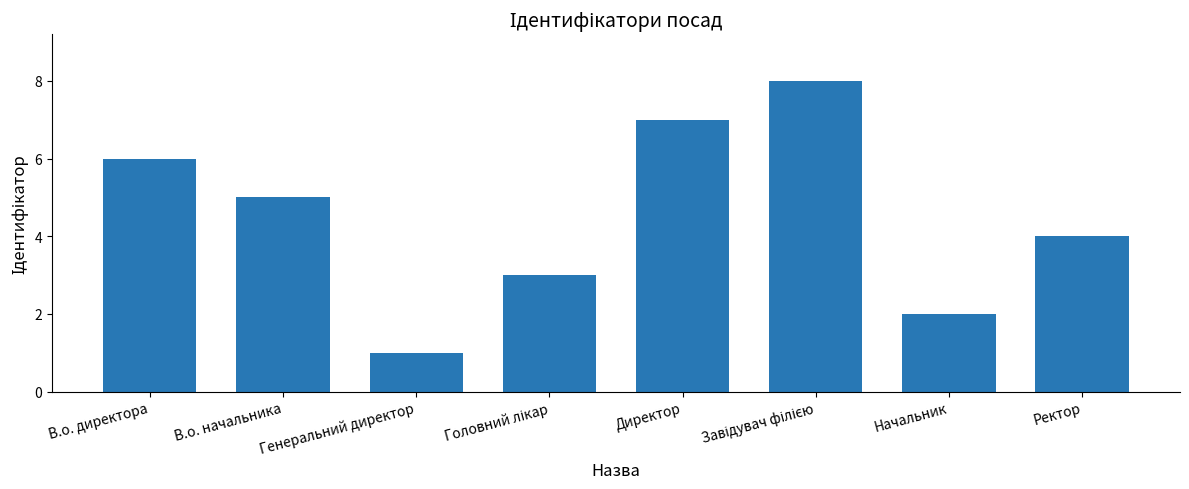

What is the maximum value shown in the chart?

8